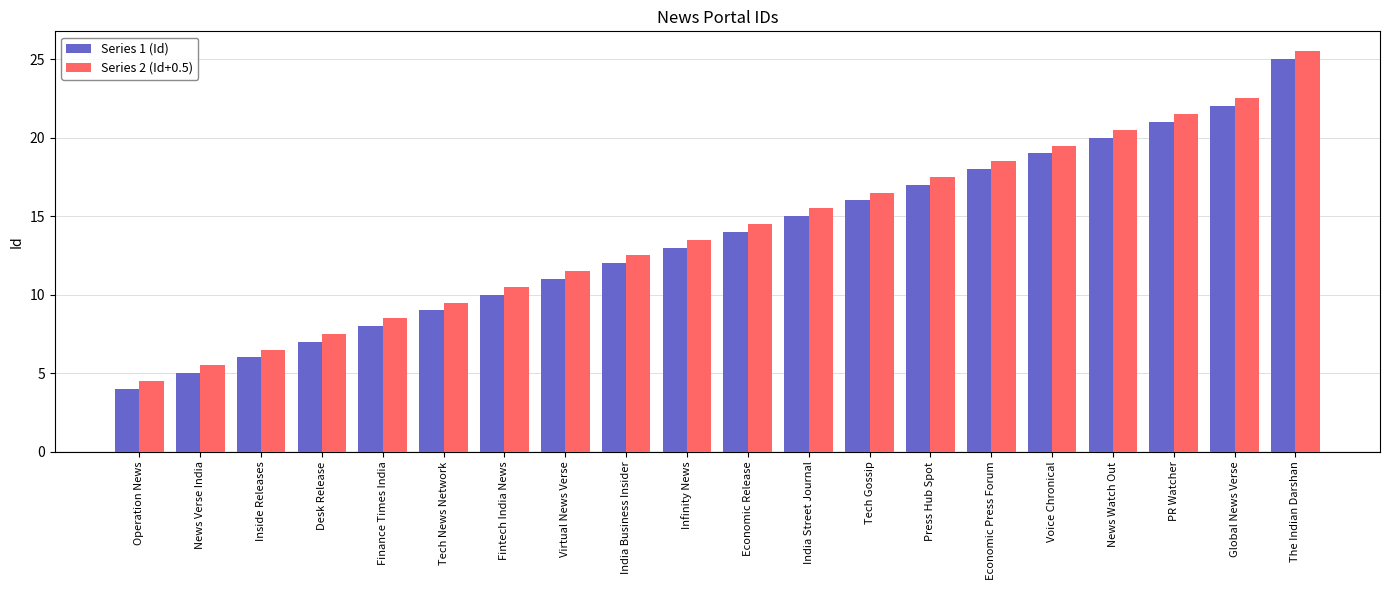

Reading right to left, what are all the values shown in this chart?

Series 1 (Id): 25.0	22.0	21.0	20.0	19.0	18.0	17.0	16.0	15.0	14.0	13.0	12.0	11.0	10.0	9.0	8.0	7.0	6.0	5.0	4.0
Series 2 (Id+0.5): 25.5	22.5	21.5	20.5	19.5	18.5	17.5	16.5	15.5	14.5	13.5	12.5	11.5	10.5	9.5	8.5	7.5	6.5	5.5	4.5